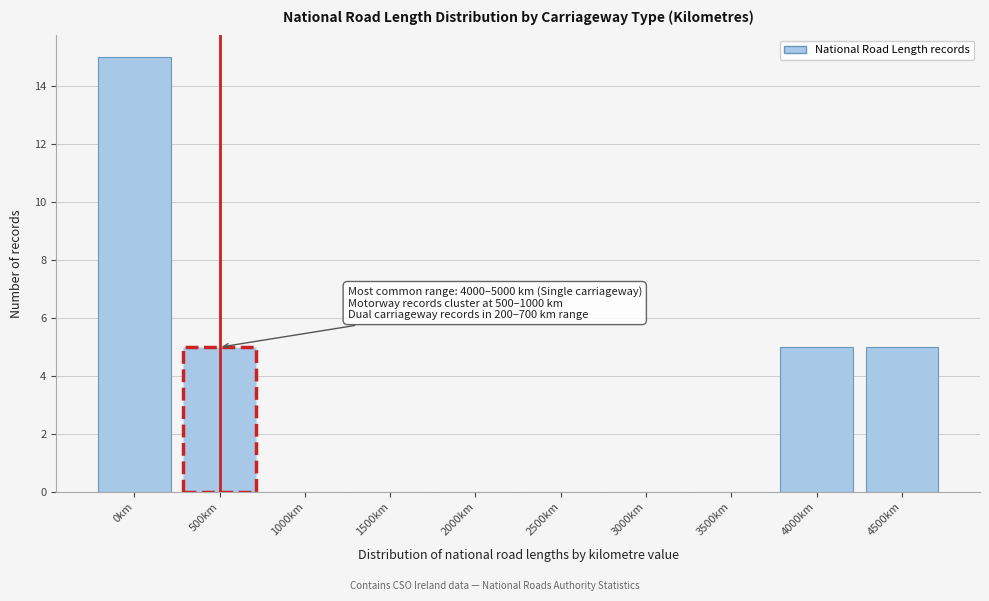

Reading right to left, what are all the values shown in this chart?

4500km=5	4000km=5	3500km=0	3000km=0	2500km=0	2000km=0	1500km=0	1000km=0	500km=5	0km=15